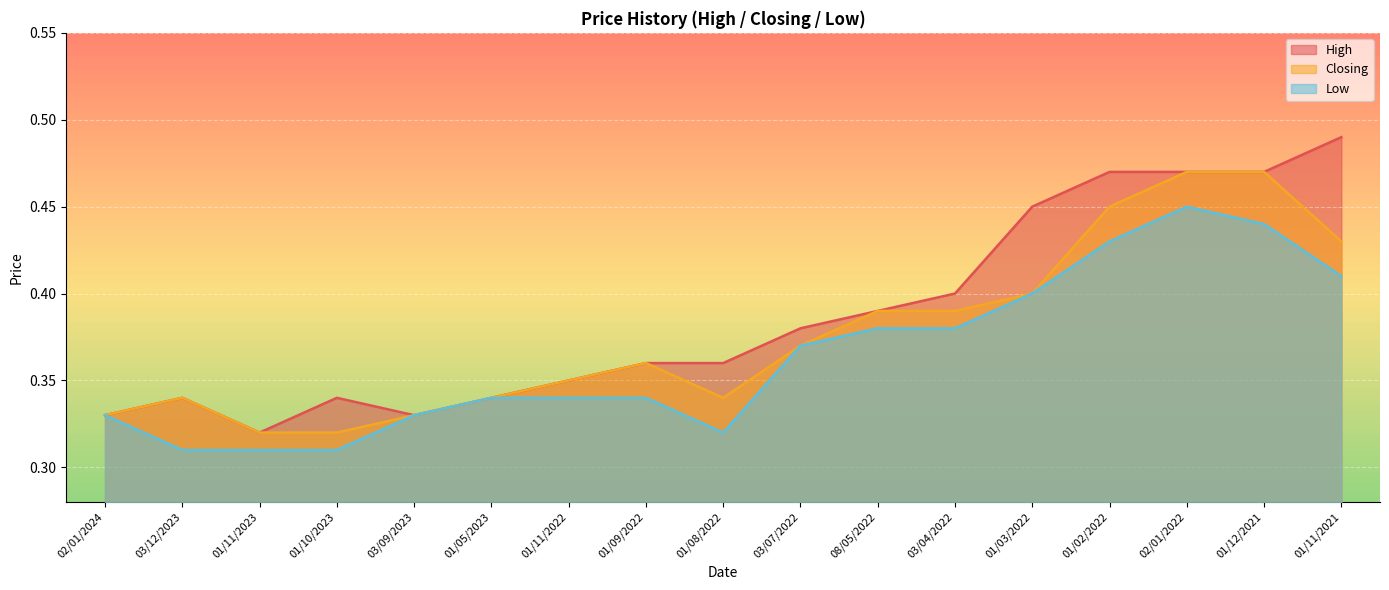

How many interior local valleys does the High series have?

2